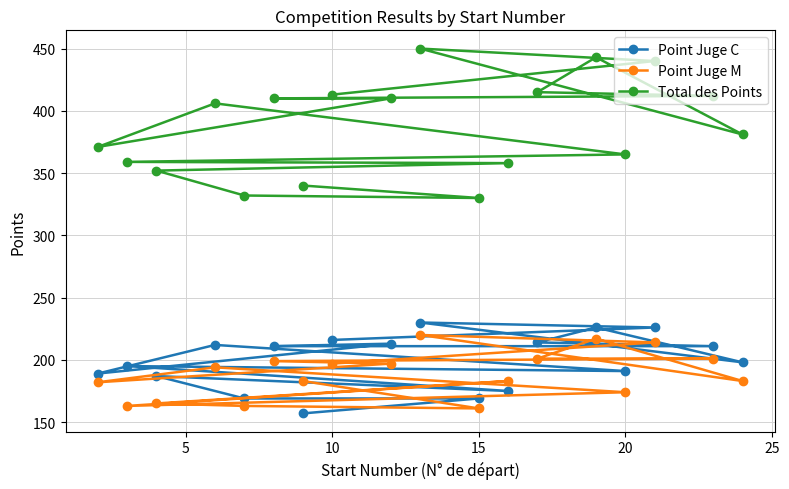

How many data points in Point Juge C are less than 211?

9